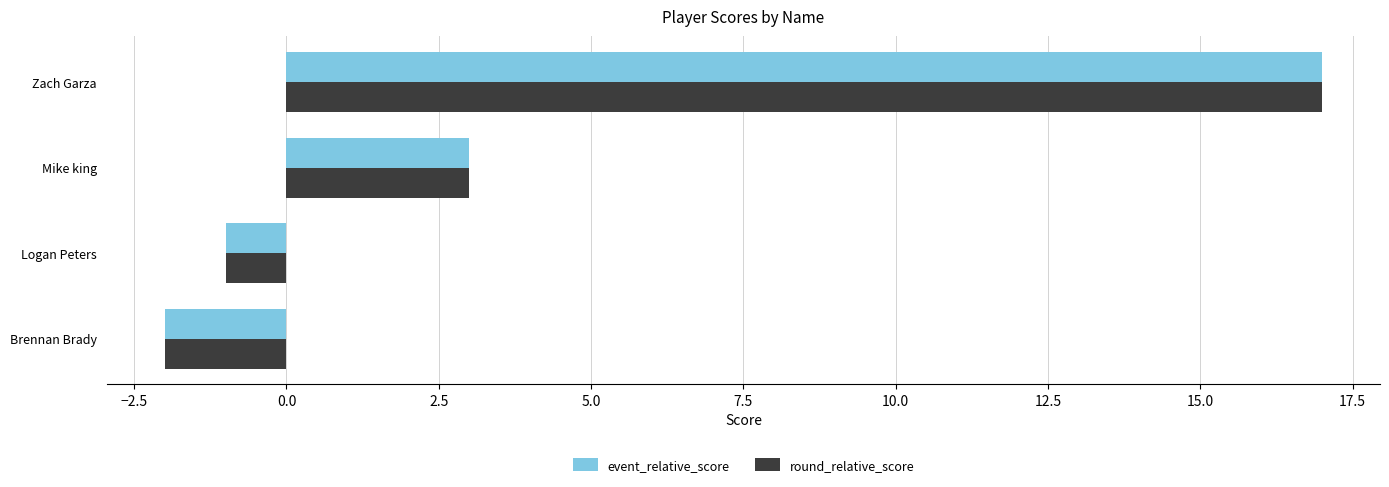

The value of round_relative_score at Zach Garza is 17. True or false?

True